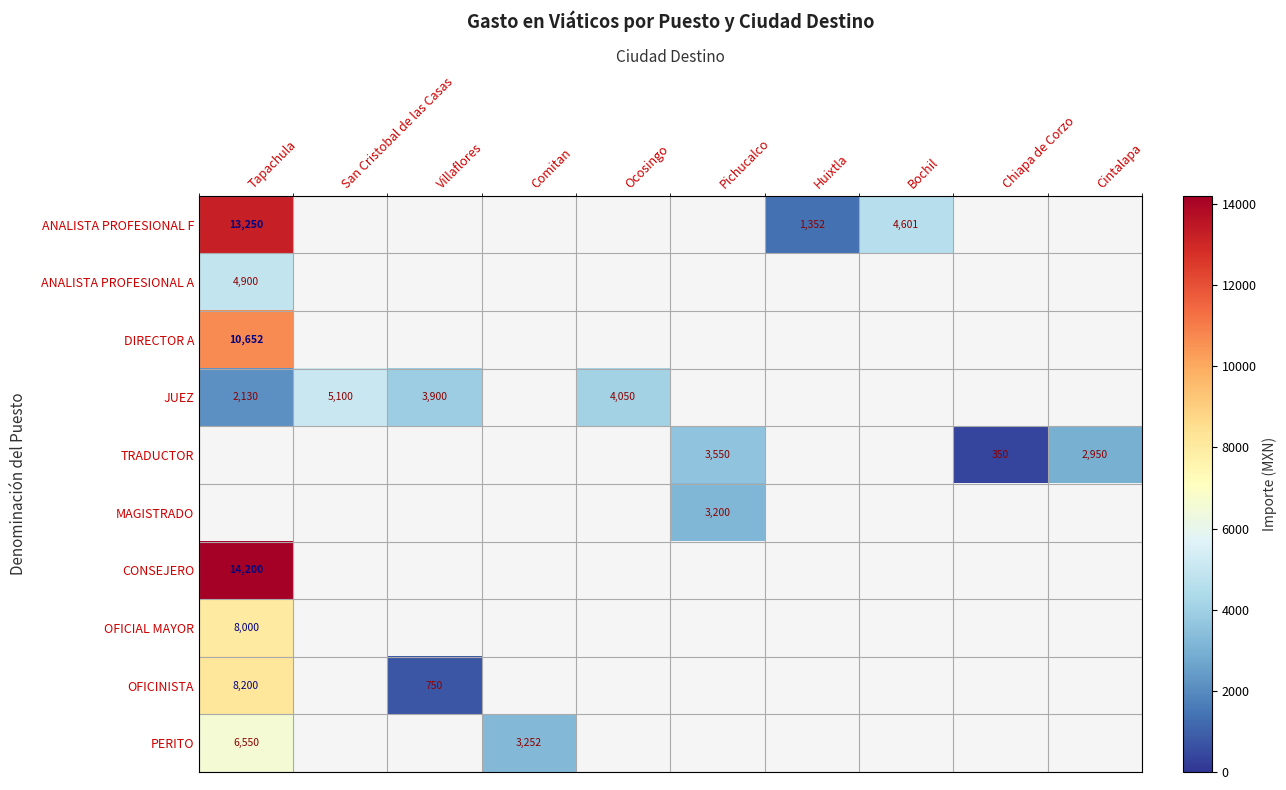

At how many categories does at least one series exceed 8664?

1